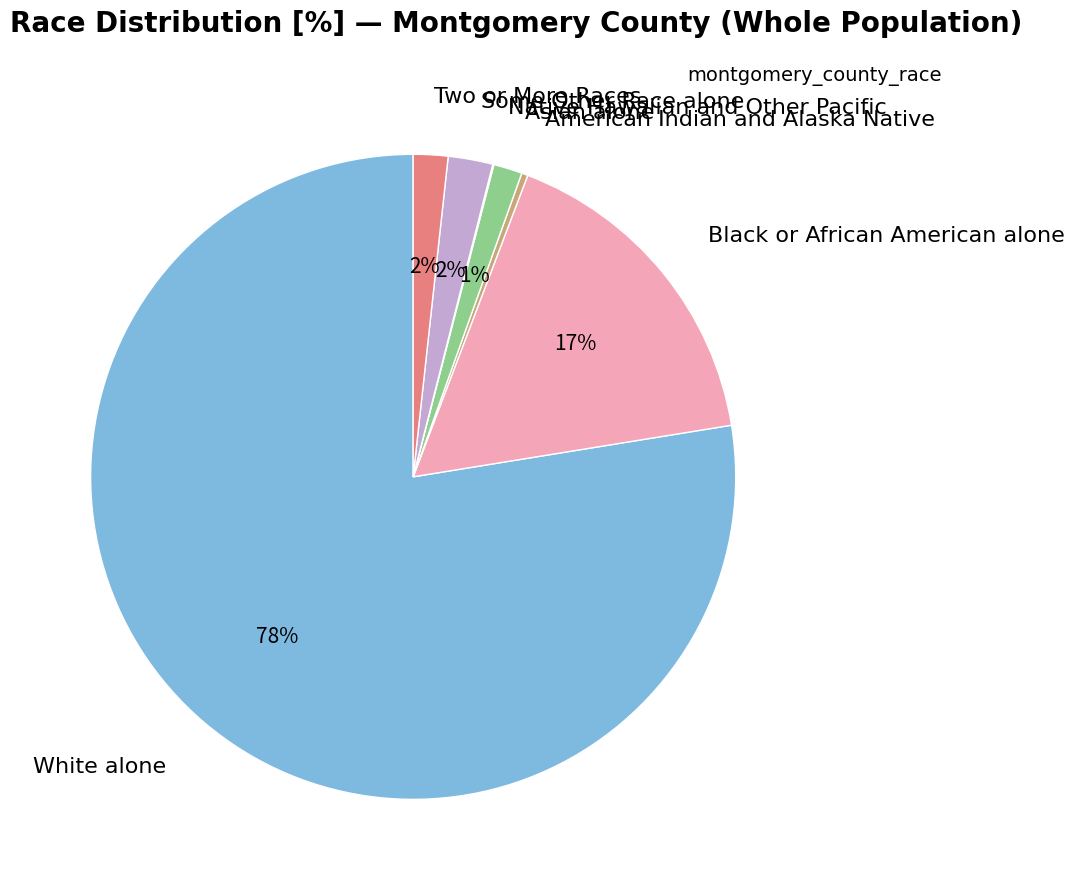

To the nearest percent, what is the average slice percentage?

14%